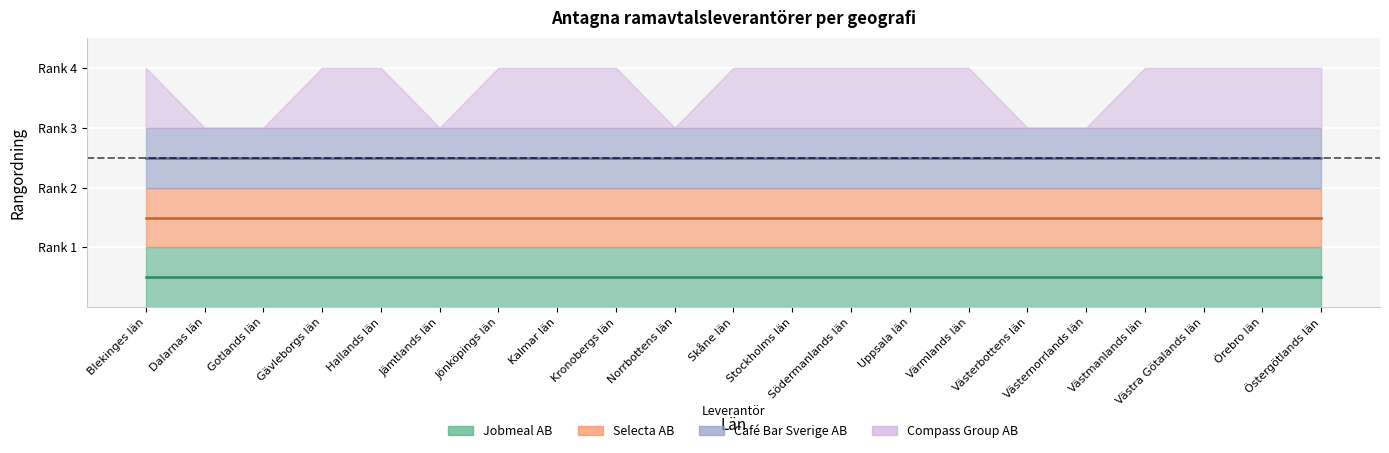

List the labels in order of Jobmeal AB value, smallest first.

Blekinges län, Dalarnas län, Gotlands län, Gävleborgs län, Hallands län, Jämtlands län, Jönköpings län, Kalmar län, Kronobergs län, Norrbottens län, Skåne län, Stockholms län, Södermanlands län, Uppsala län, Värmlands län, Västerbottens län, Västernorrlands län, Västmanlands län, Västra Götalands län, Örebro län, Östergötlands län